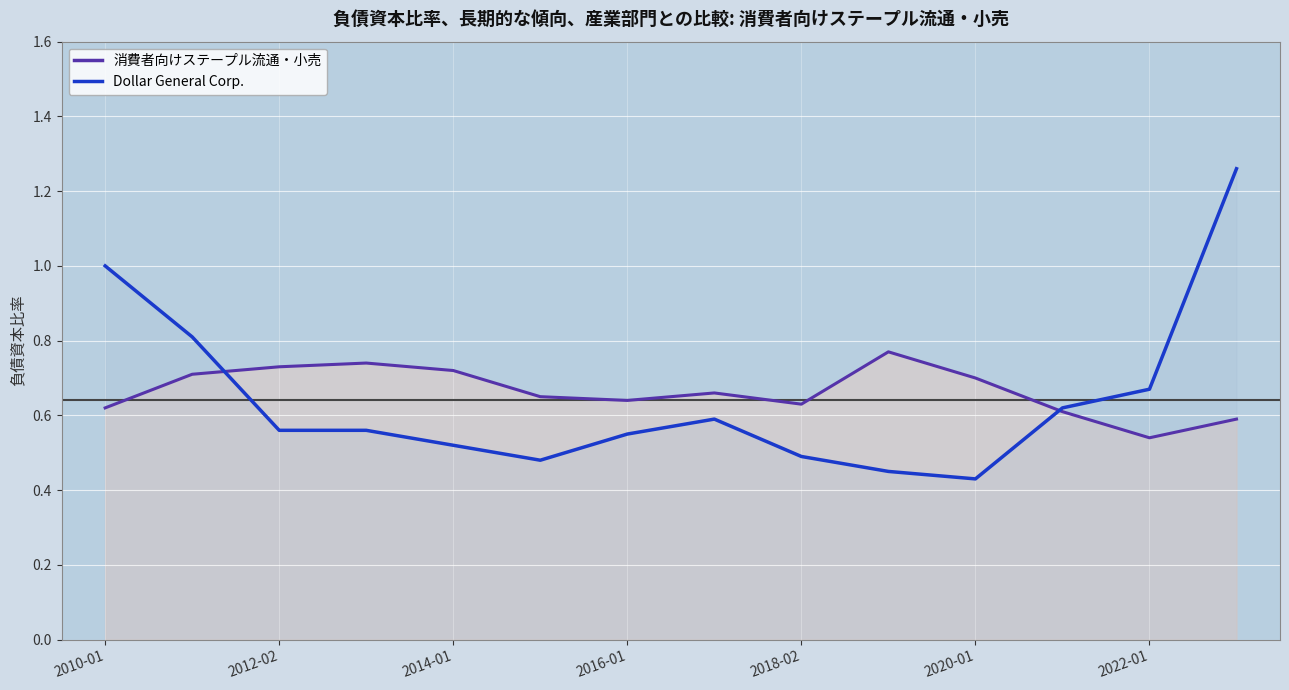

List the series in order of their overall mean, lowest first.

Dollar General Corp., 消費者向けステープル流通・小売